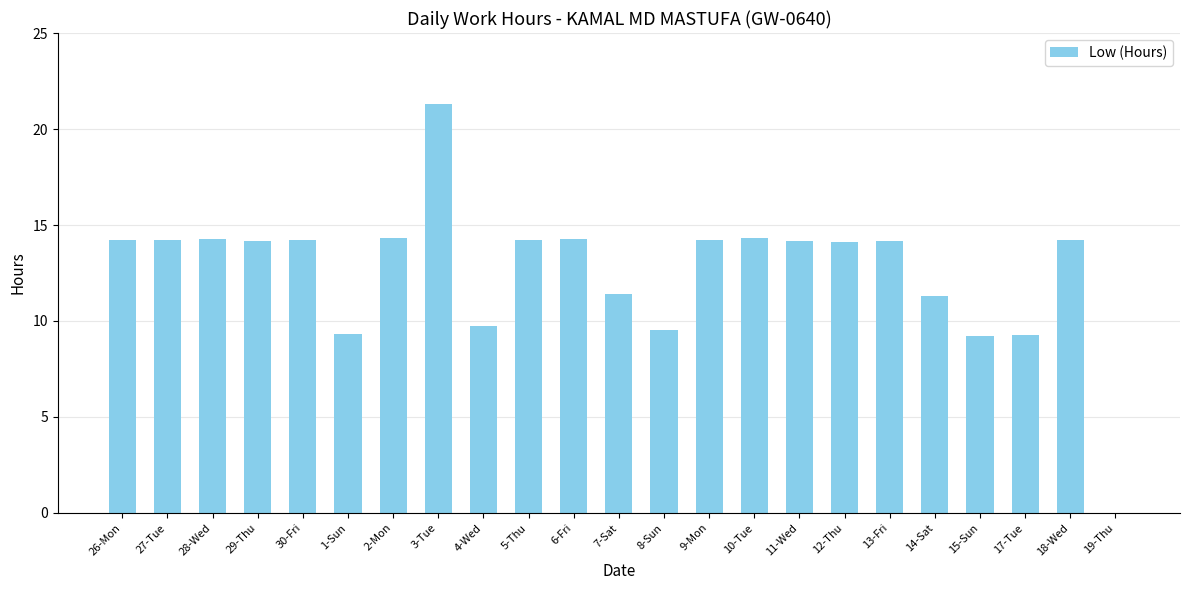

Approximately how many times larger is the value at 29-Thu compared to 14-Sat?

1.3